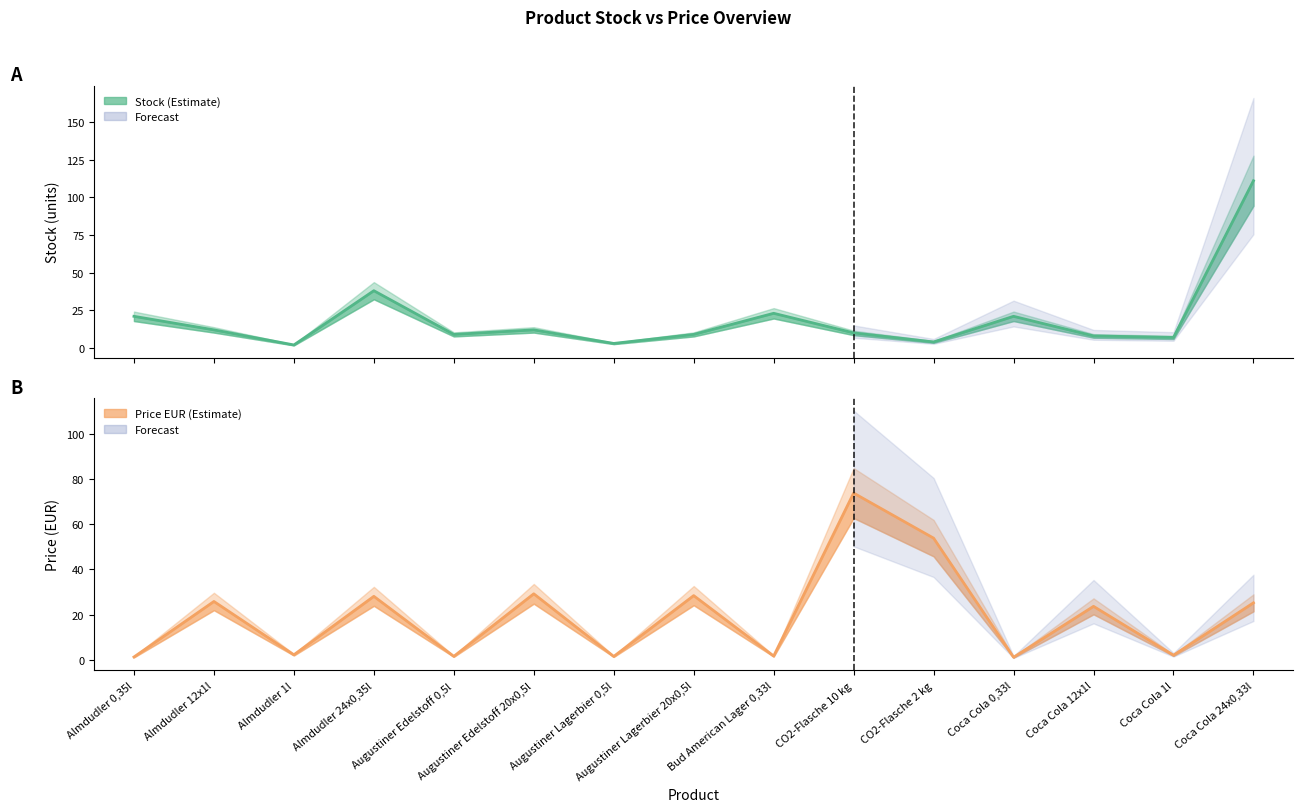

How many interior local peaks does the Price (EUR) series have?

6